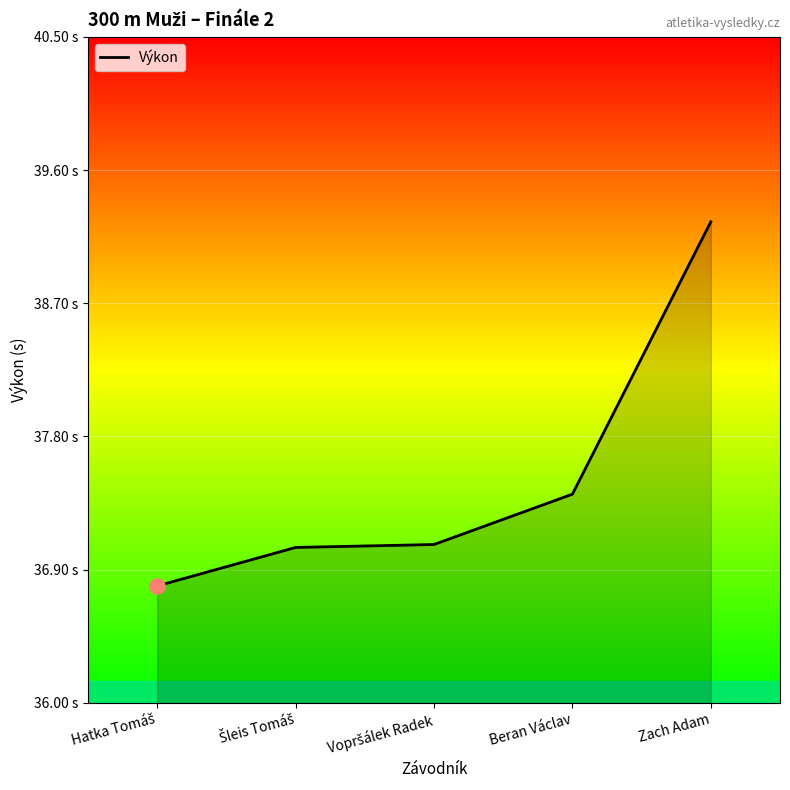

Approximately how many times larger is the value at Zach Adam compared to Hatka Tomáš?

1.1